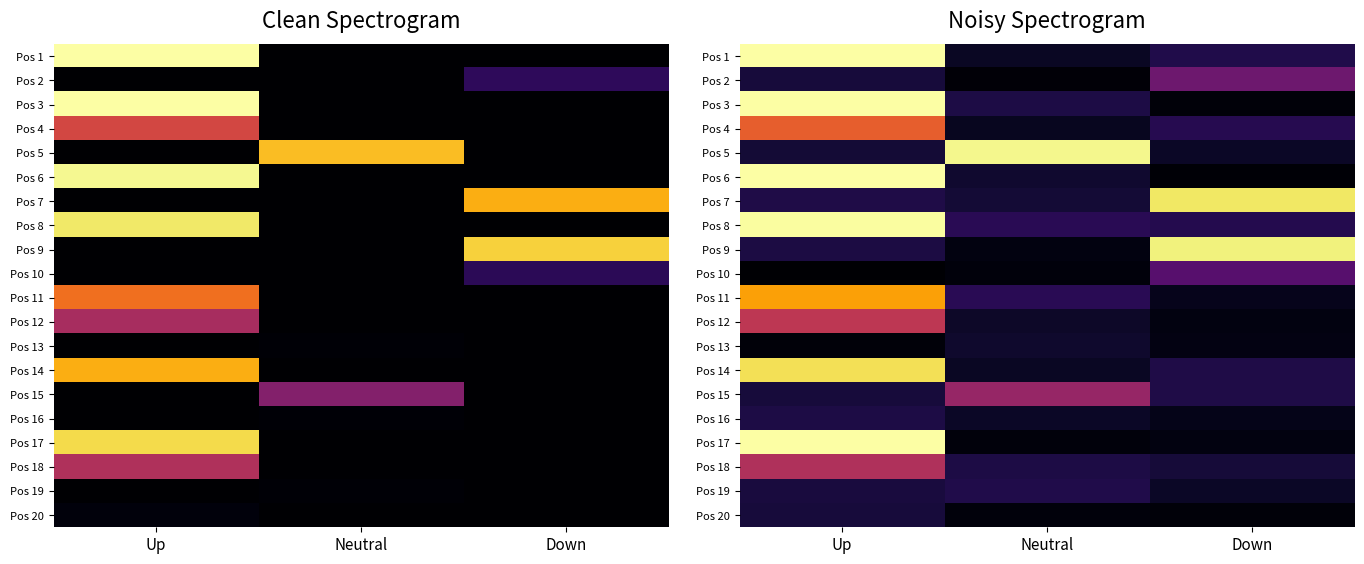

What is the total value across all series at Neutral?

272.7